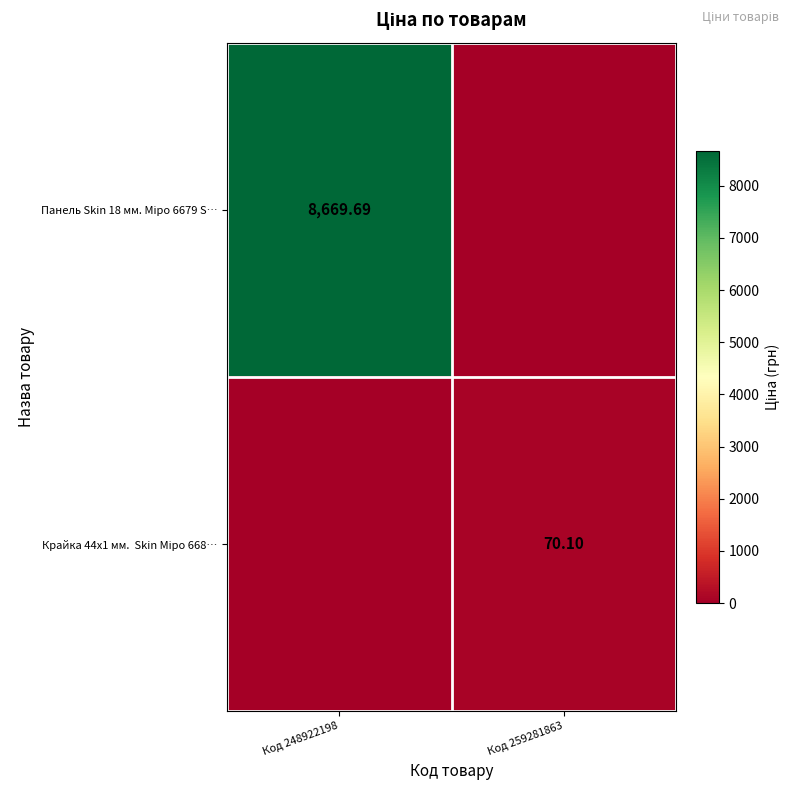

What is the total value across all series at Код 248922198?

8669.7